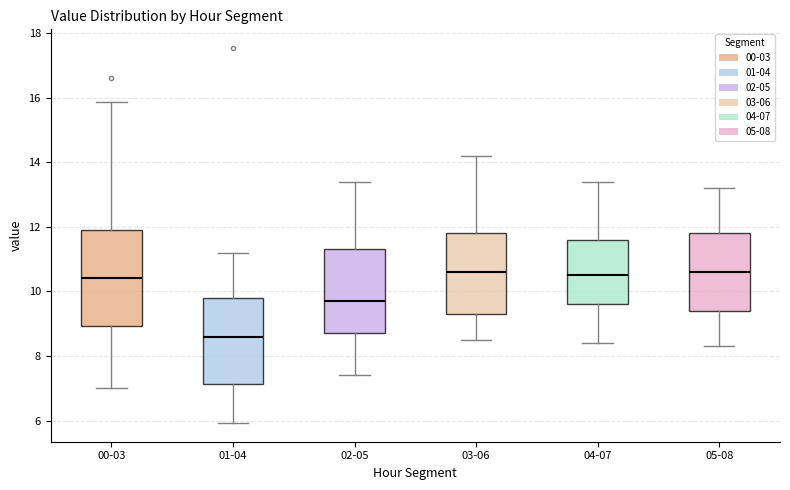

Reading left to right, read every box against the y-axis: the position of its median line, the range the box covers, and the ends of its whiskers. The values are not printed on the chart, so give them approximately, as read against the axis.

00-03: median 10.4, box 9.0 to 12.0, whiskers 7.0 to 15.8
01-04: median 8.6, box 7.2 to 9.8, whiskers 6.0 to 11.2
02-05: median 9.8, box 8.8 to 11.4, whiskers 7.4 to 13.4
03-06: median 10.6, box 9.4 to 11.8, whiskers 8.6 to 14.2
04-07: median 10.6, box 9.6 to 11.6, whiskers 8.4 to 13.4
05-08: median 10.6, box 9.4 to 11.8, whiskers 8.4 to 13.2